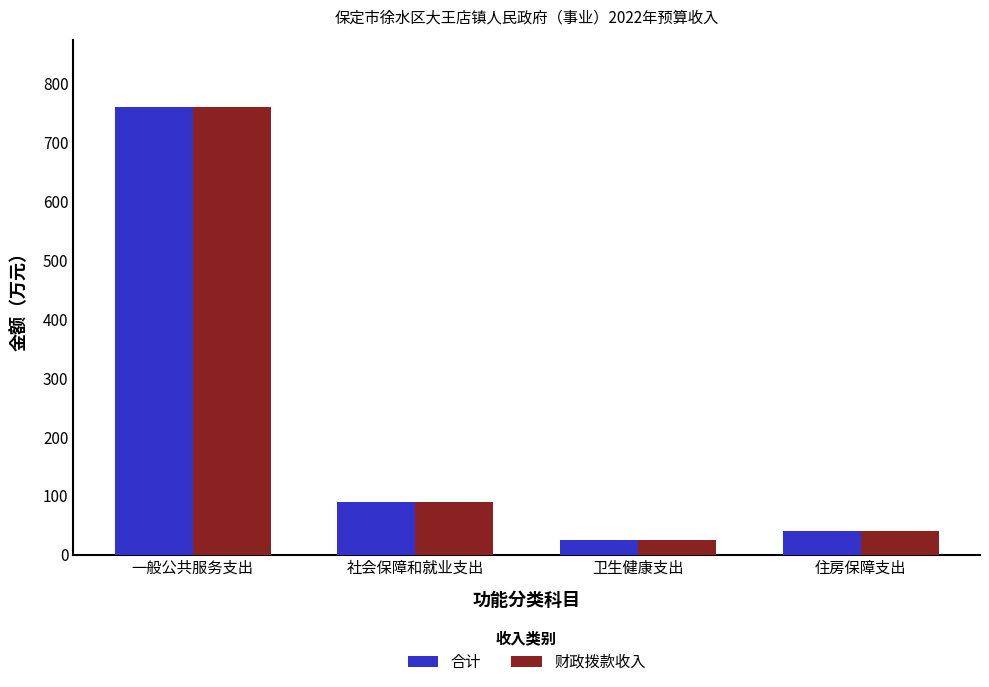

True or false: 财政拨款收入 has a value of 89.0 at 社会保障和就业支出.

True